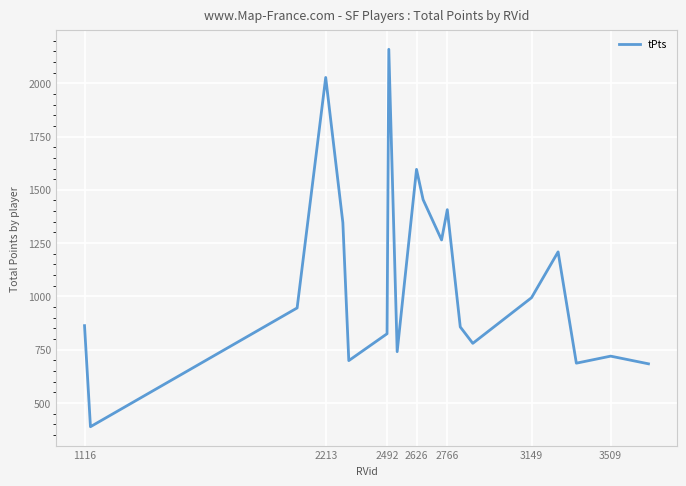

What is the minimum value shown in the chart?

389